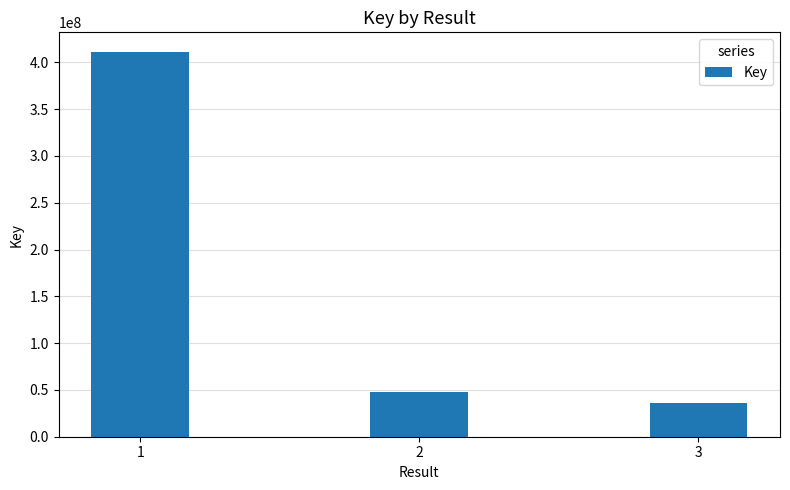

Are the bars grouped side by side (vs. stacked)?

No